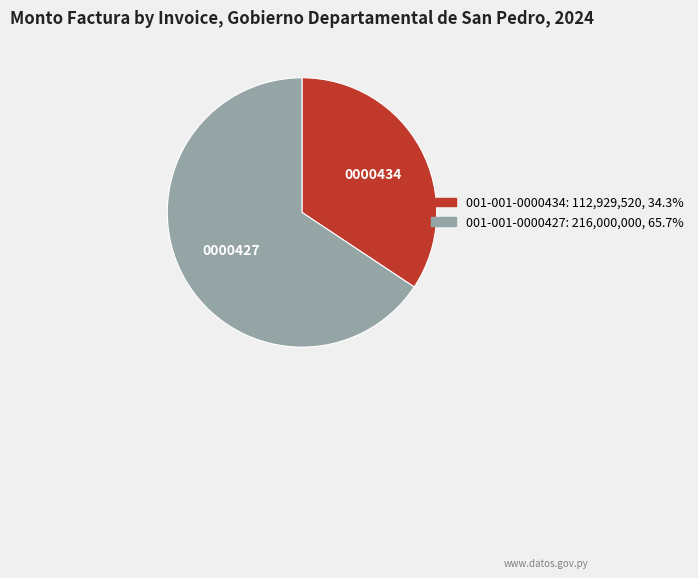

Do 001-001-0000434 and 001-001-0000427 together represent more than half of the pie?

Yes